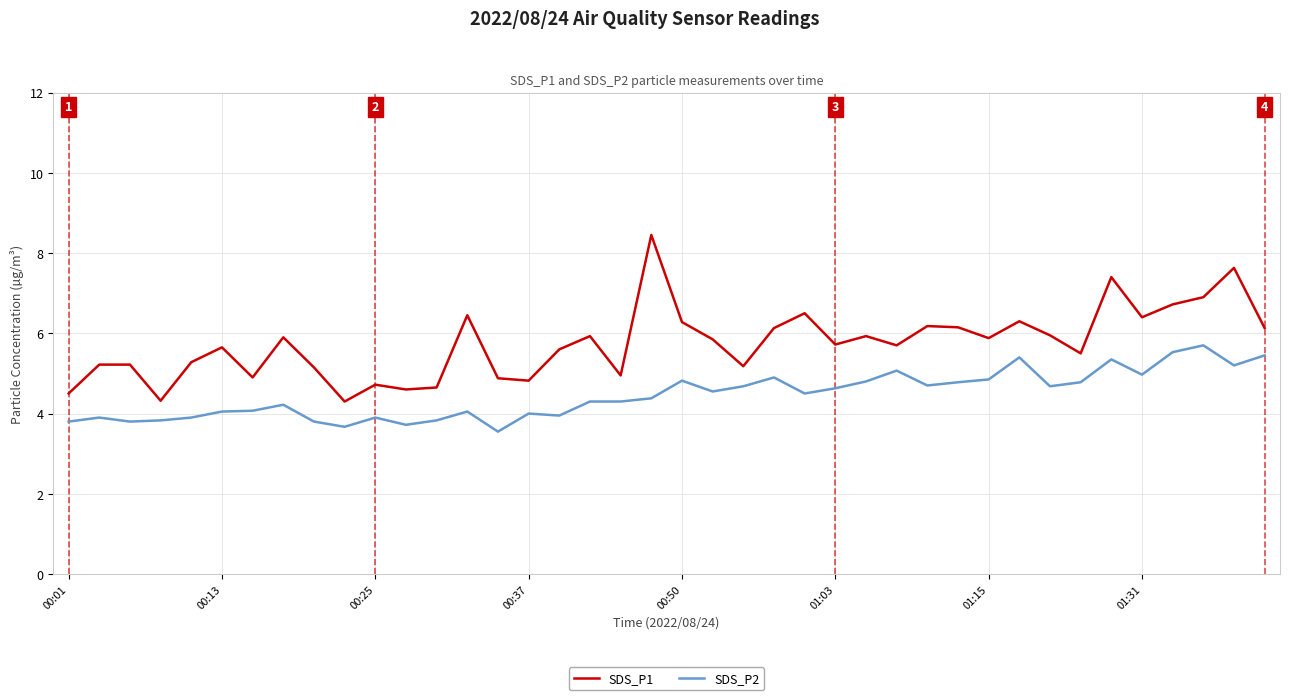

Which series has the largest total across all categories?

SDS_P1